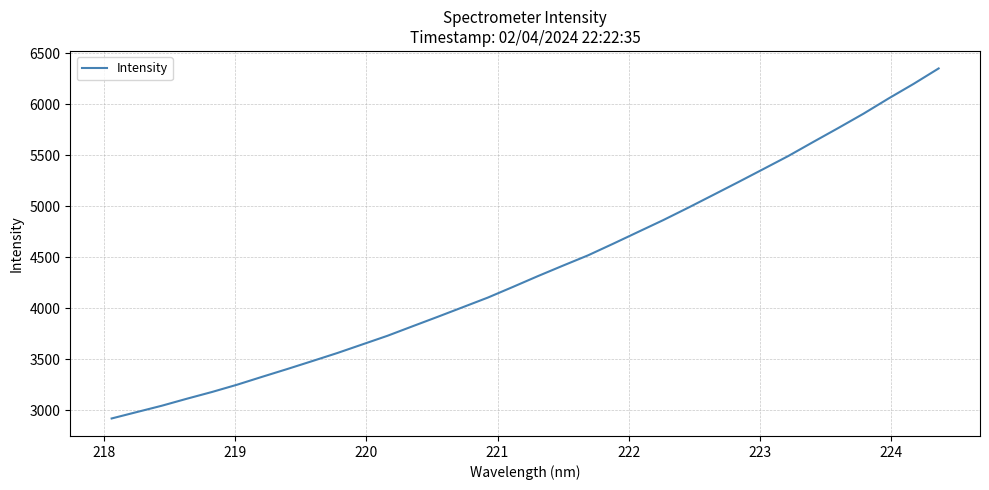

What is the difference between the maximum and minimum values?

3432.0